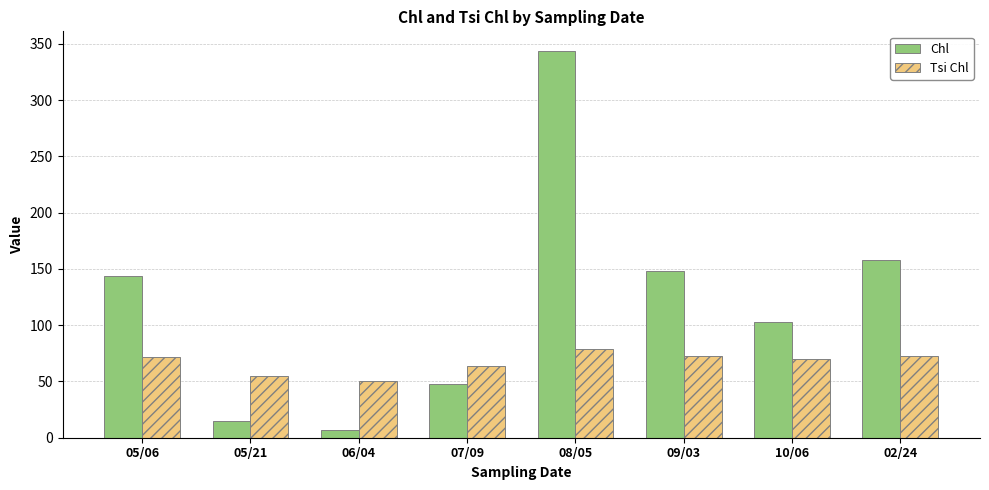

What is the spread (max minus min) of values at 05/06?

72